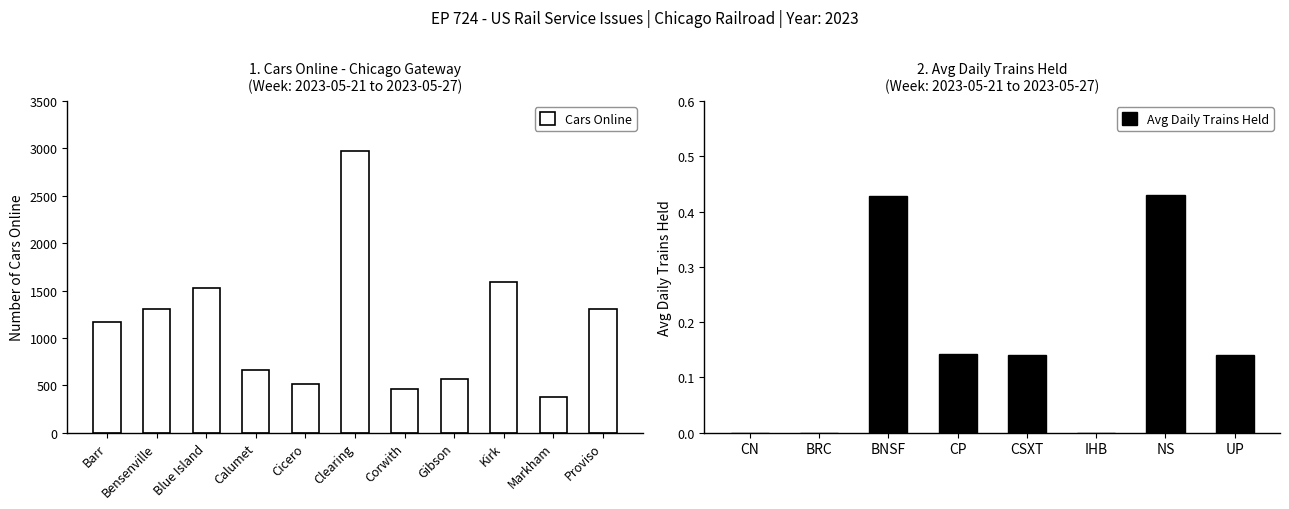

Which has a higher value, Kirk or Barr?

Kirk